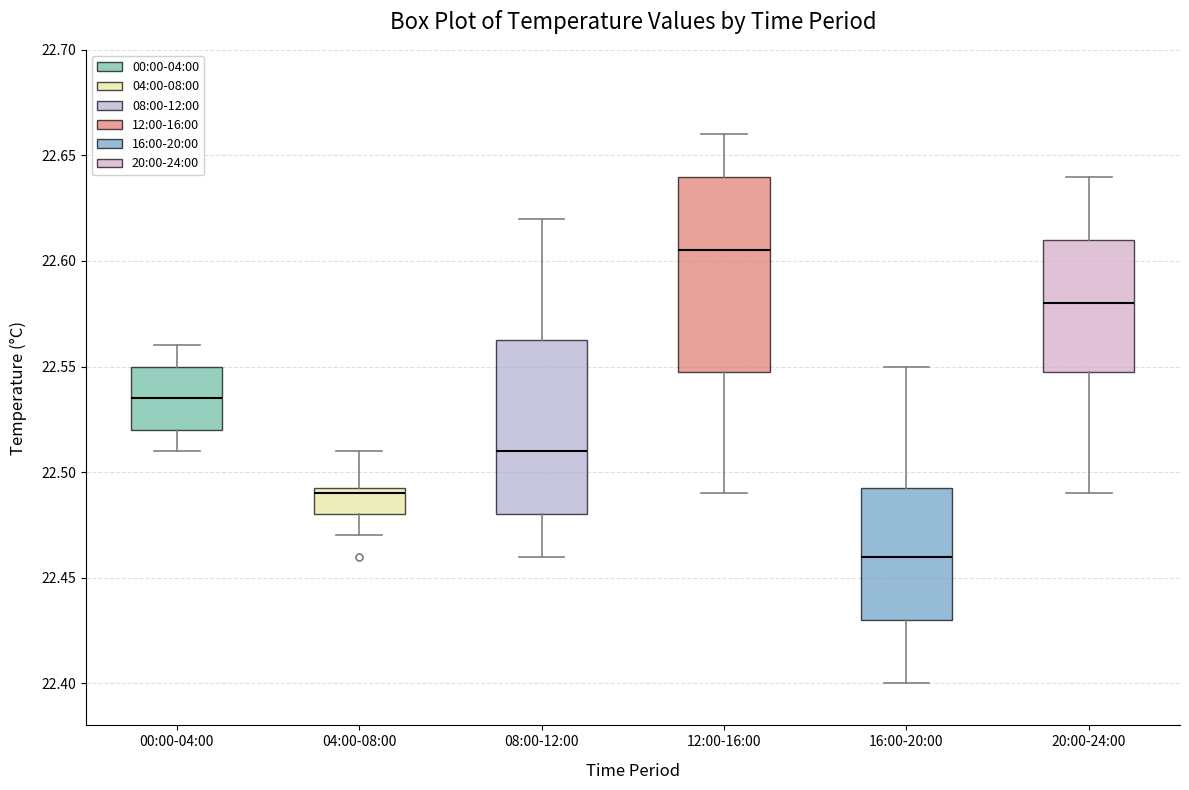

Comparing the boxes themselves (not the whiskers), which one is the tallest?

12:00-16:00